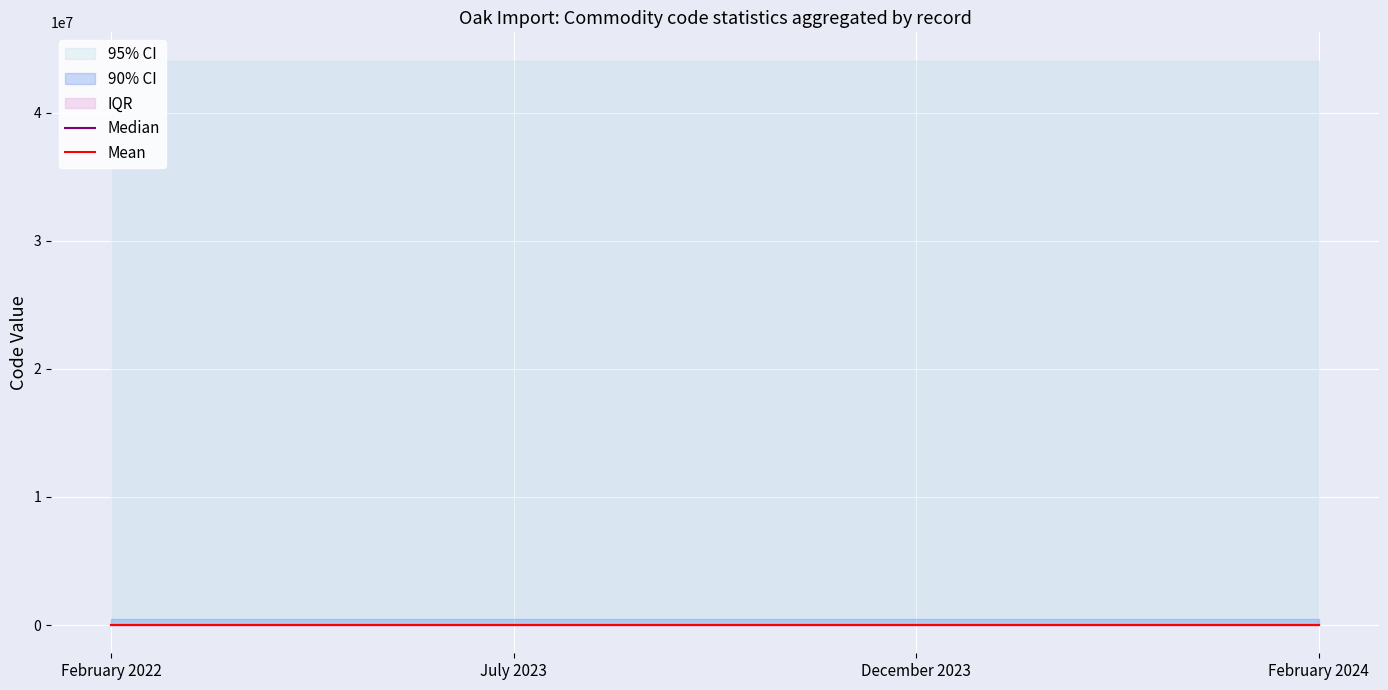

Reading left to right, list all the values displayed in this chart.

95% CI upper: 44079115	44079115	44079115	44079115
90% CI upper: 440791	440791	440791	440791
IQR upper: 4407	4407	4407	4407
Median: 44	44	44	44
Mean: 44	44	44	44